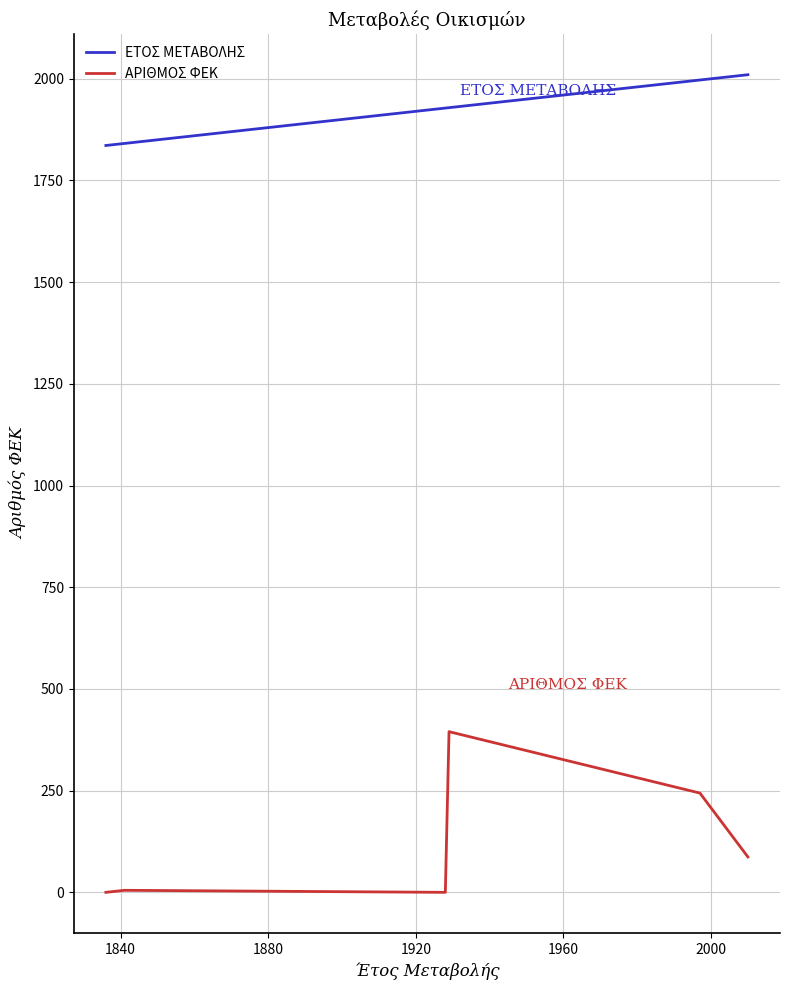

True or false: ΑΡΙΘΜΟΣ ΦΕΚ and ΕΤΟΣ ΜΕΤΑΒΟΛΗΣ cross at least once.

False